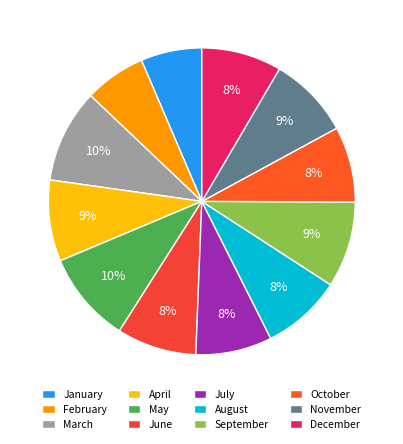

Does October represent more than half of the total?

No